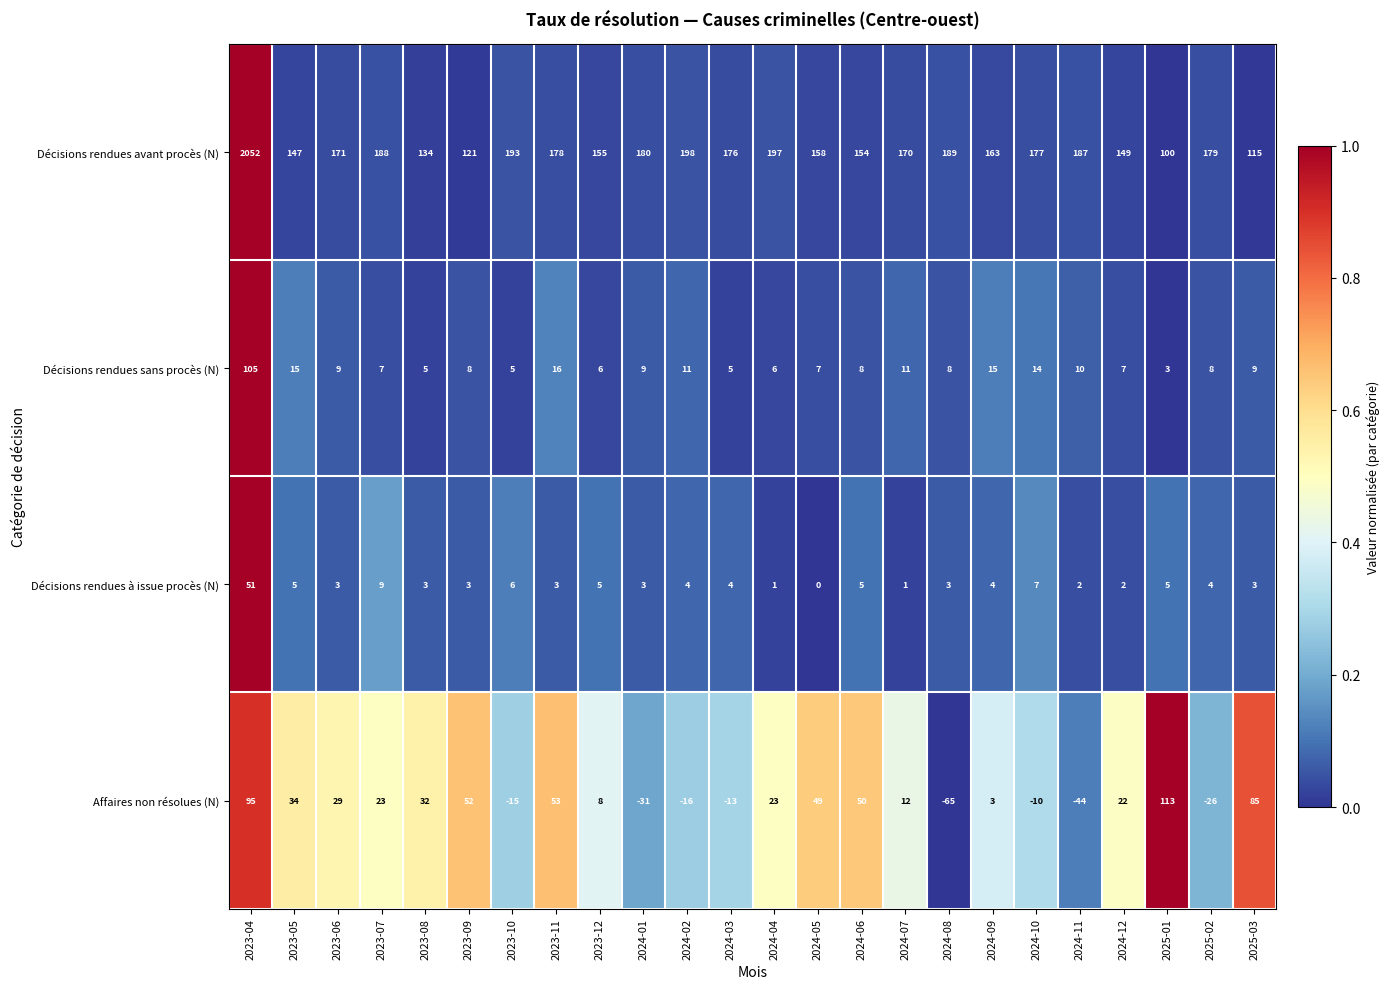

The value of Décisions rendues avant procès (N) at 2024-12 is 30. True or false?

False